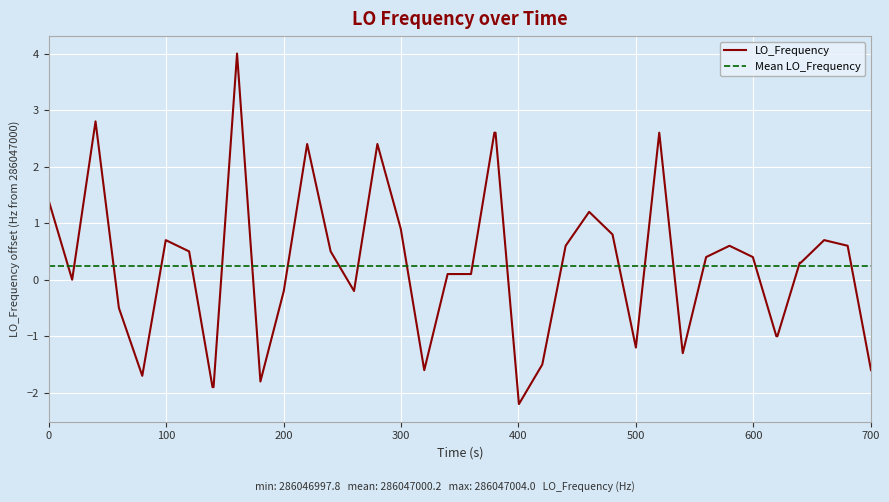

What is the highest value of the LO_Frequency series?

4.0